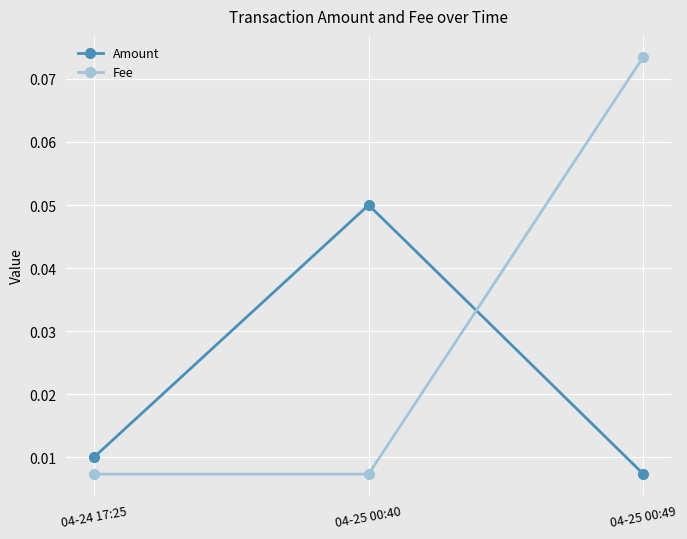

Which category has the highest value in the Fee series?

04-25 00:49